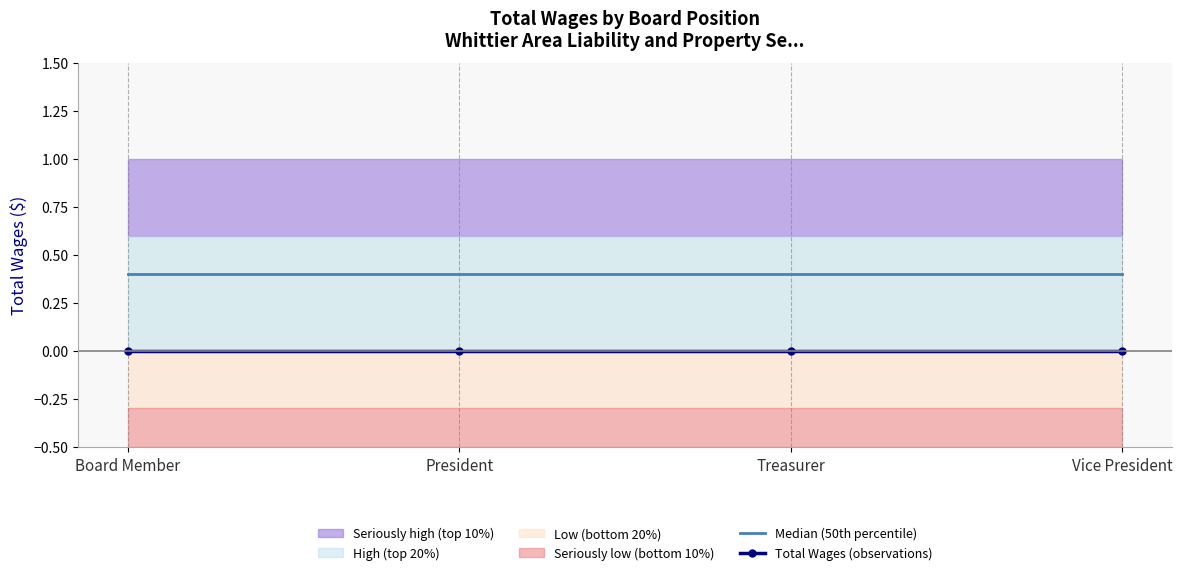

List the series in order of their peak value, highest first.

Median (50th percentile), Total Wages (observations)